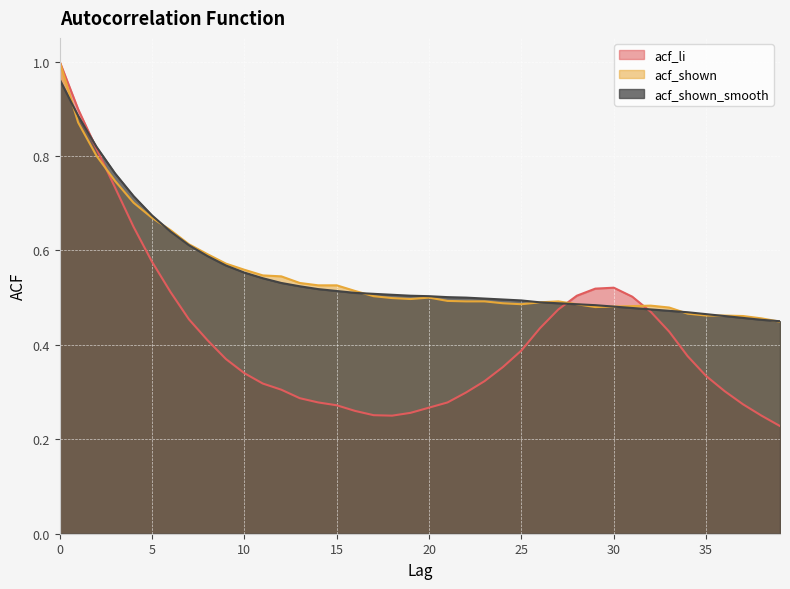

Which series has the largest range (max minus min)?

acf_li